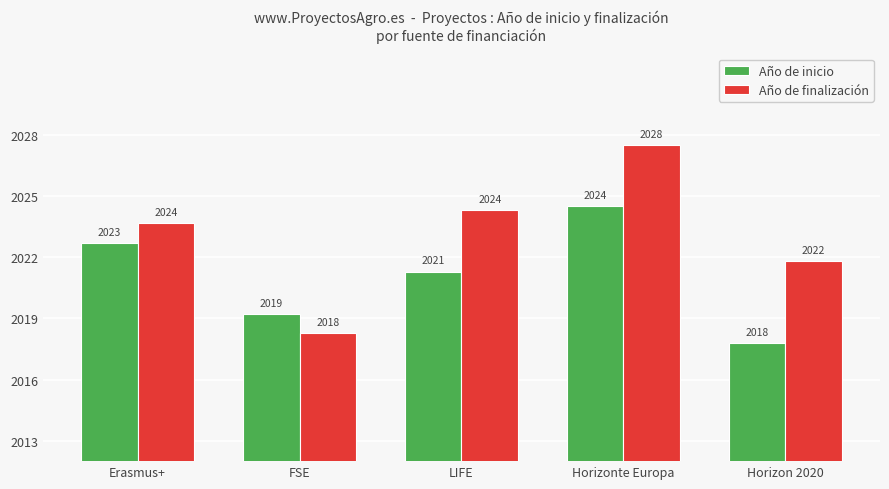

What is the sum of the Año de finalización values at Horizon 2020 and Erasmus+?

4045.5